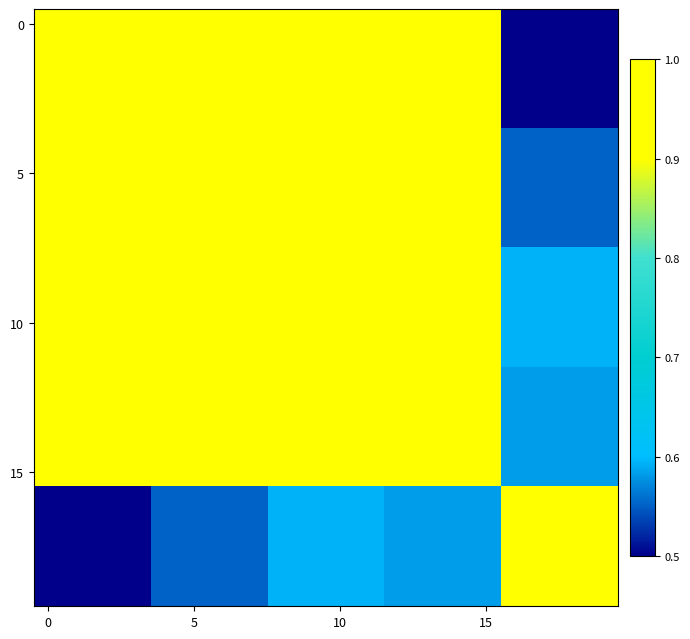

At how many categories does at least one series exceed 0?

20